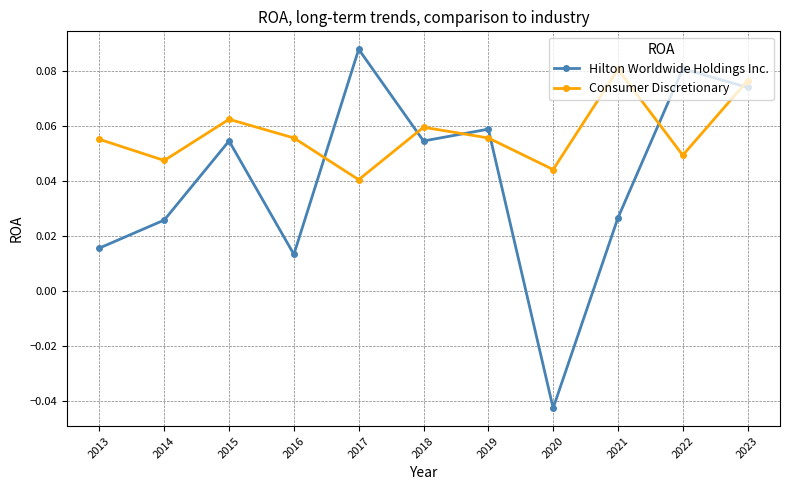

At which label is Hilton Worldwide Holdings Inc. closest to 0?

2016